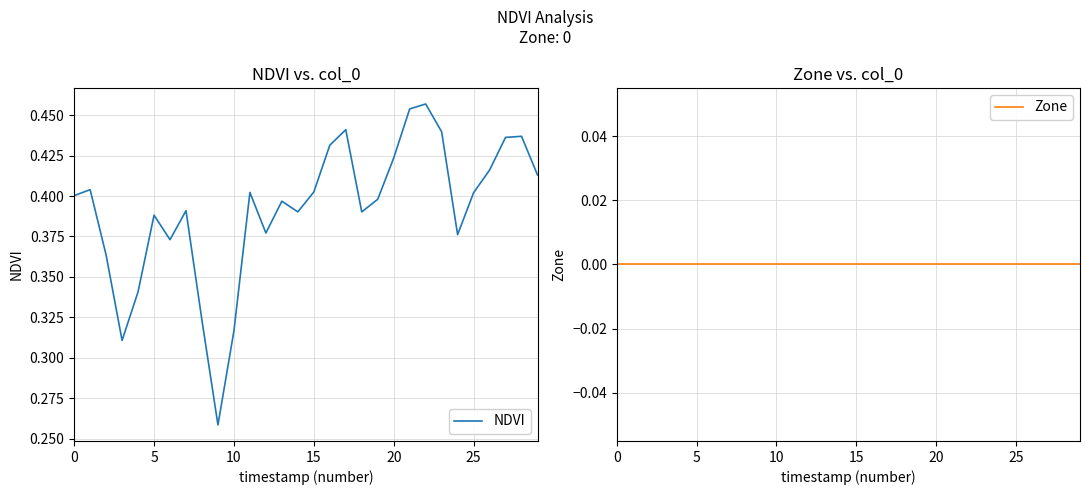

Rank the series at 20 from highest to lowest value.

NDVI, Zone